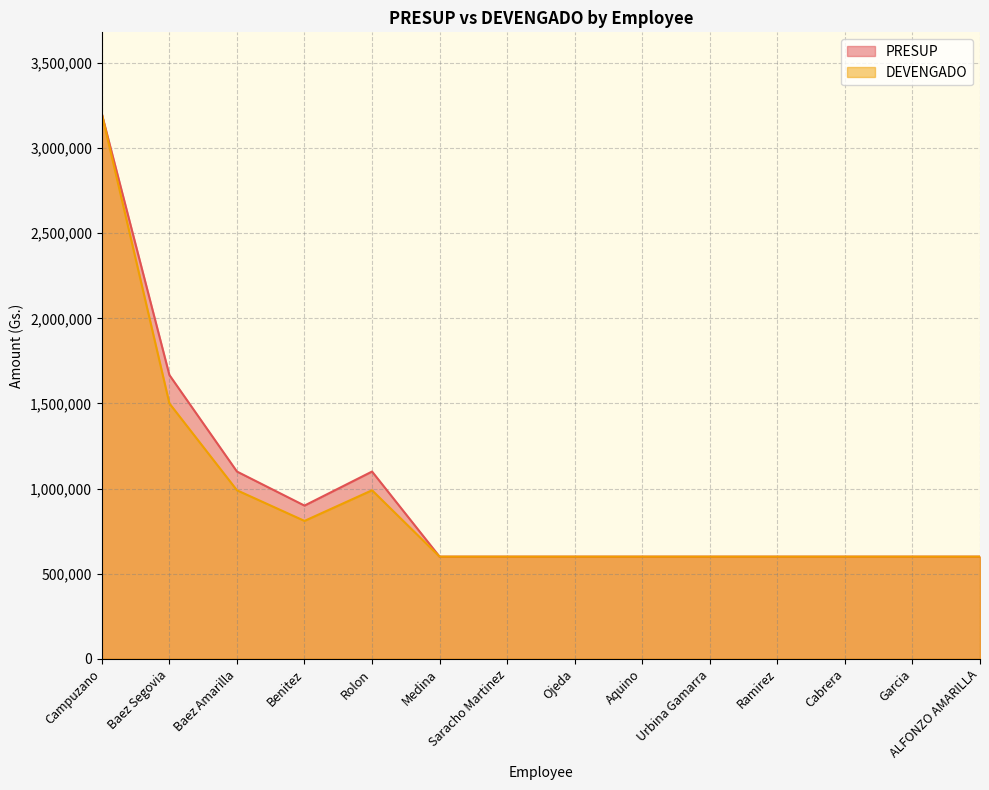

True or false: PRESUP and DEVENGADO intersect in this chart.

False